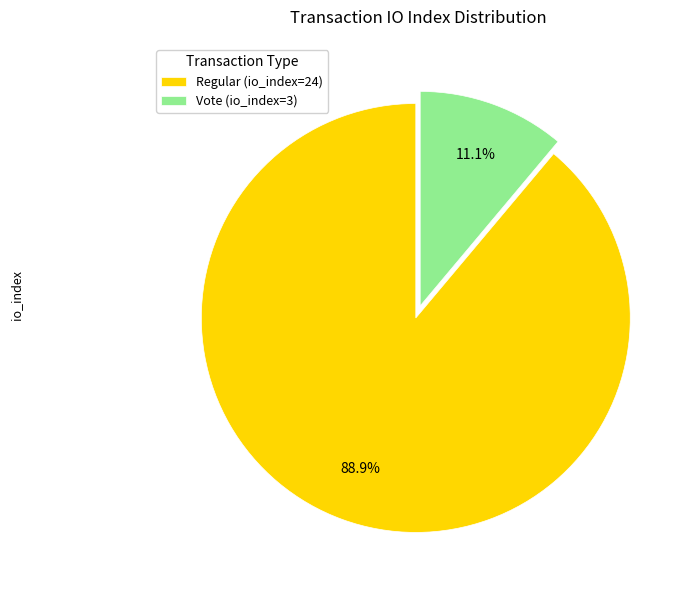

What portion of the pie excludes Regular (io_index=24)?

11.1%